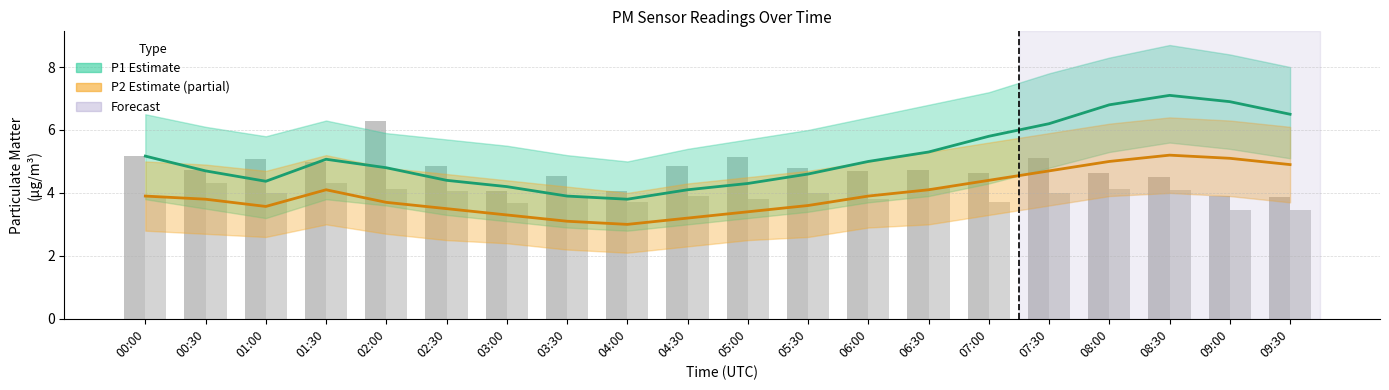

True or false: P2 has a value of 2.5 at 06:30.

False